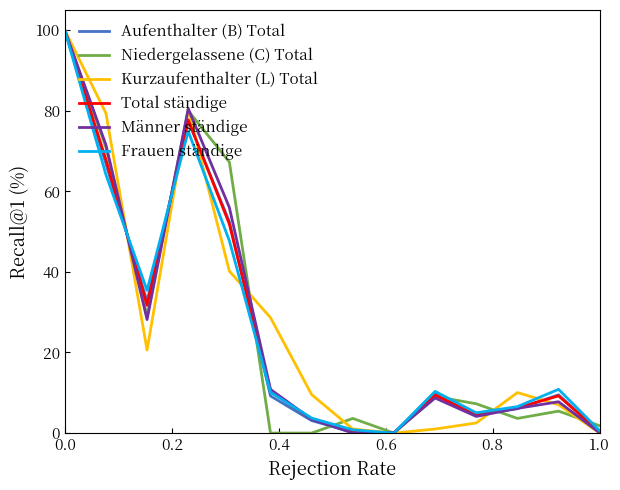

What is the highest value of the Frauen ständige series?

100.0